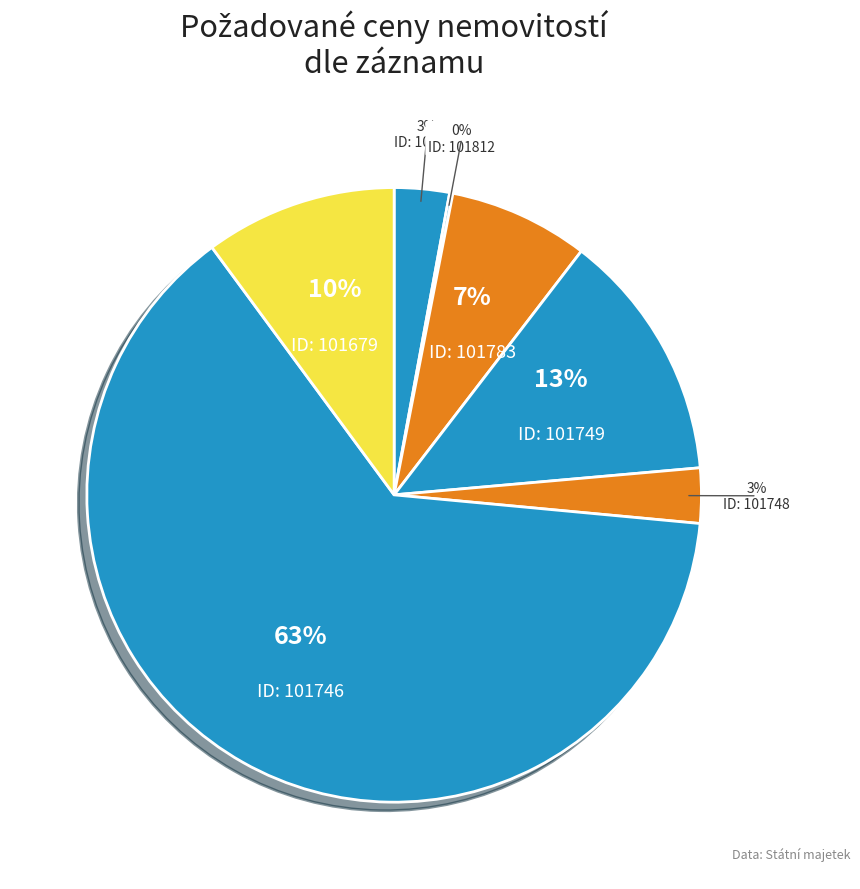

Which slice represents more than half of the pie?

101746